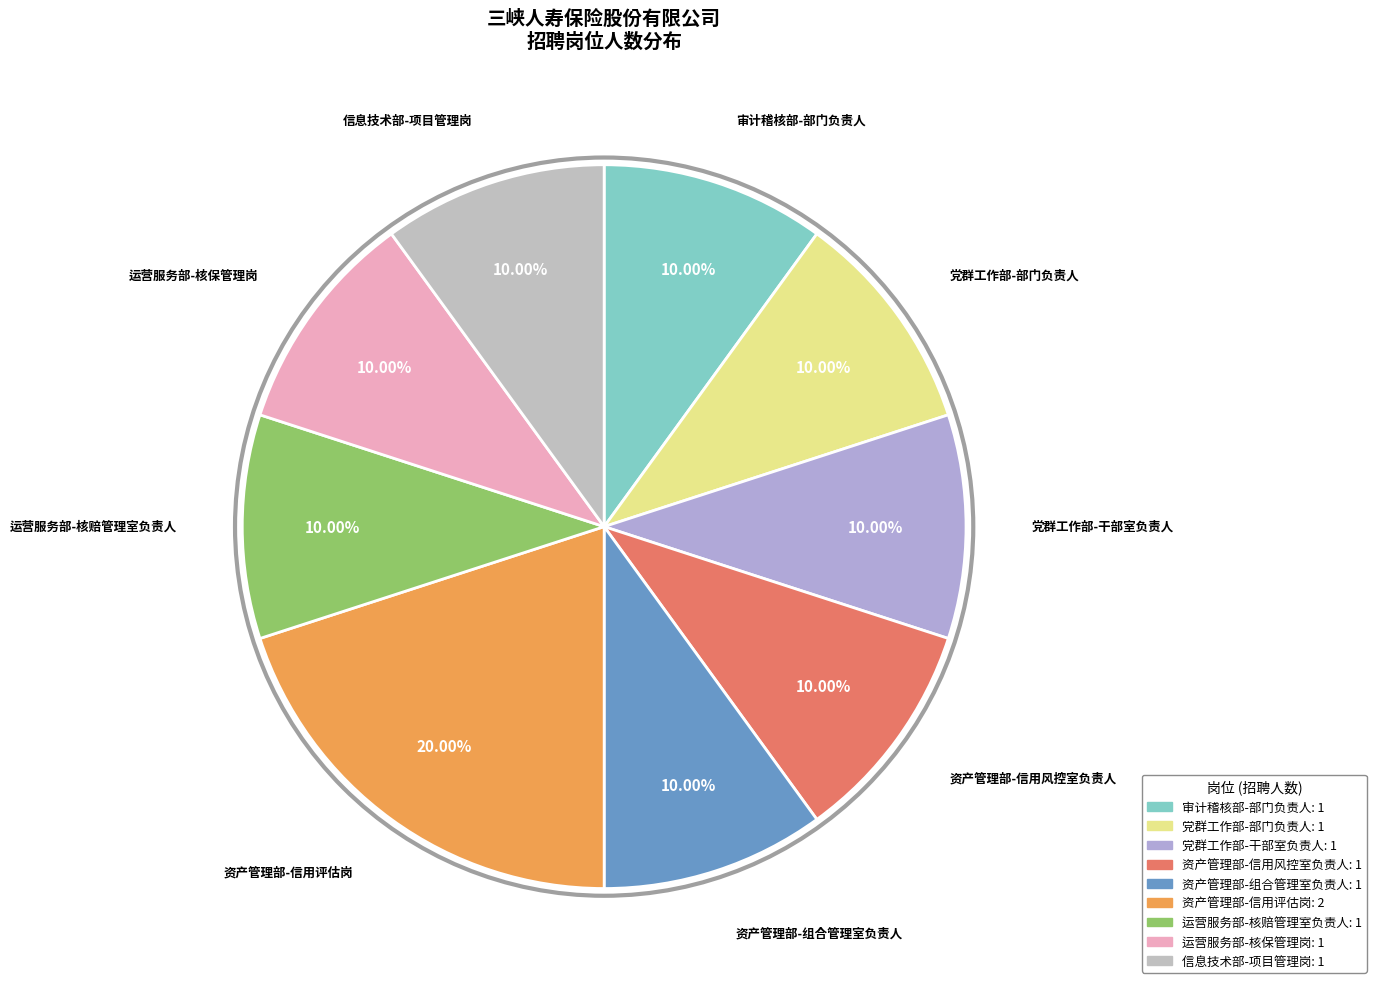

What is the ratio of the value at 党群工作部-部门负责人 to the value at 信息技术部-项目管理岗?

1.0